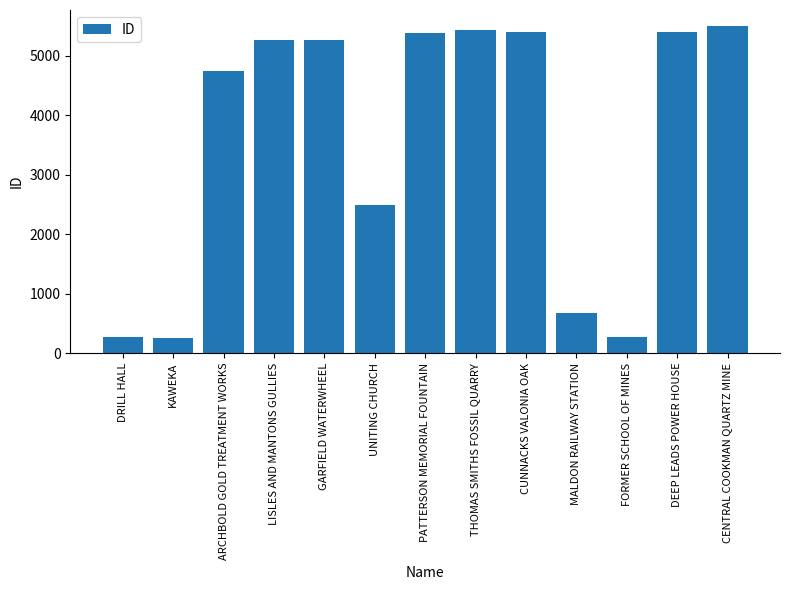

What is the label of the 12th bar from the left?

DEEP LEADS POWER HOUSE